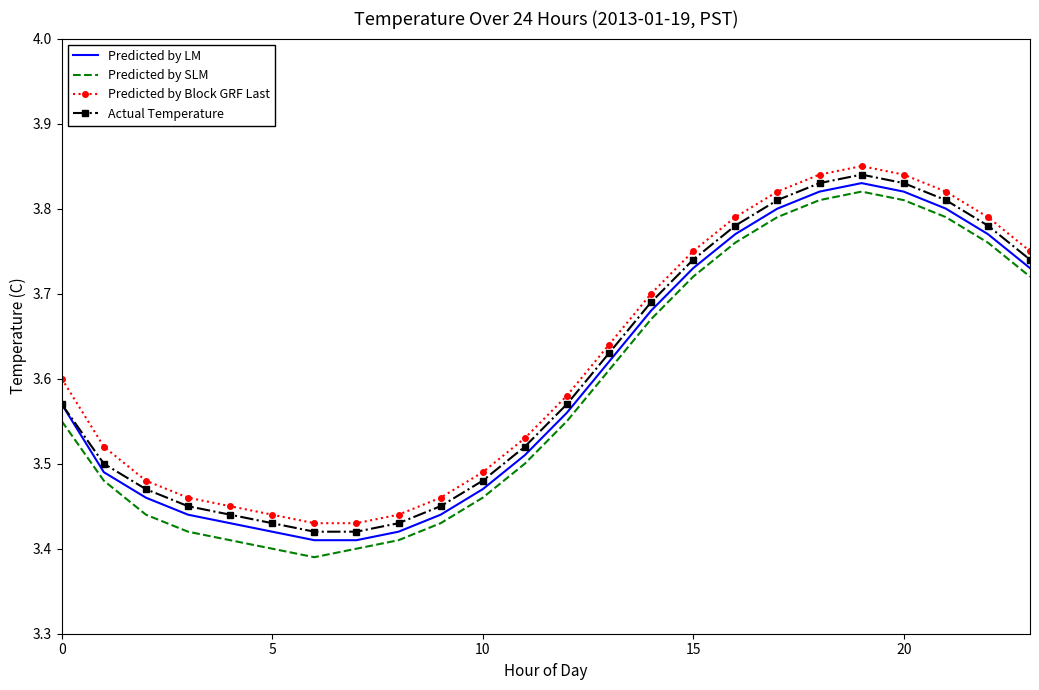

True or false: Actual Temperature and Predicted by SLM cross at least once.

False